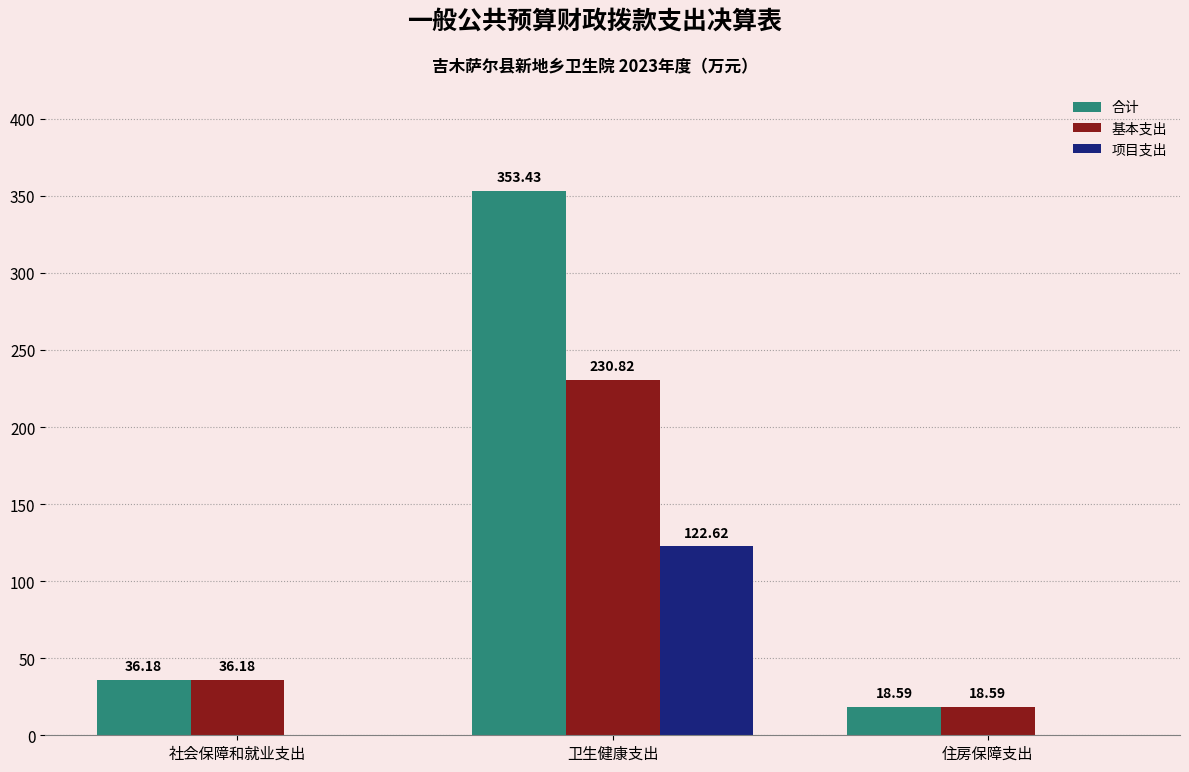

At which label does 项目支出 reach its peak?

卫生健康支出